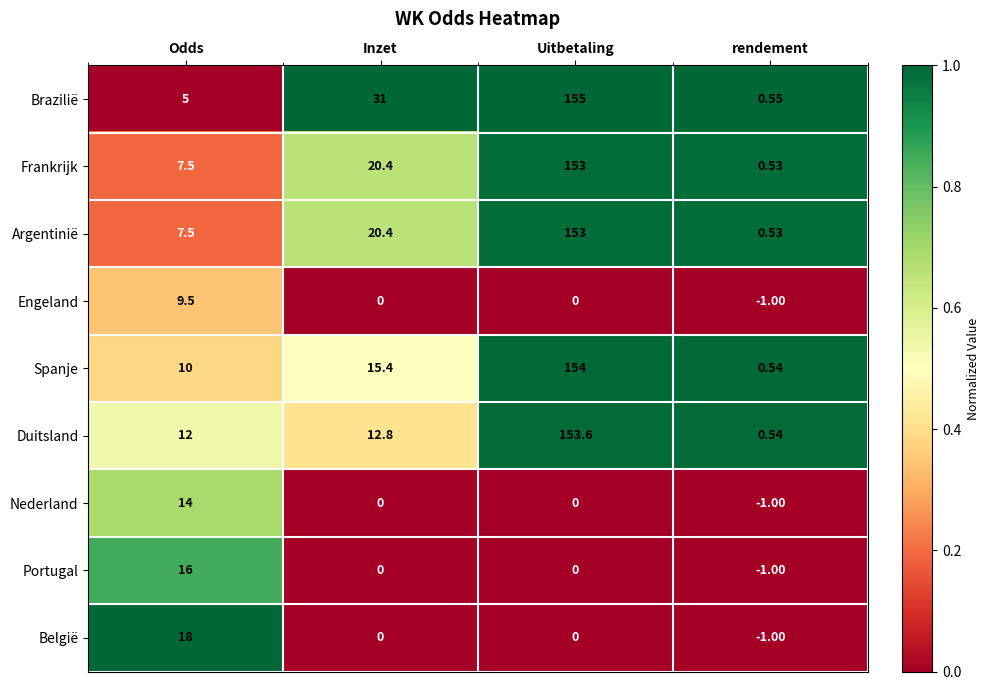

Which series has the largest total across all categories?

Brazilië